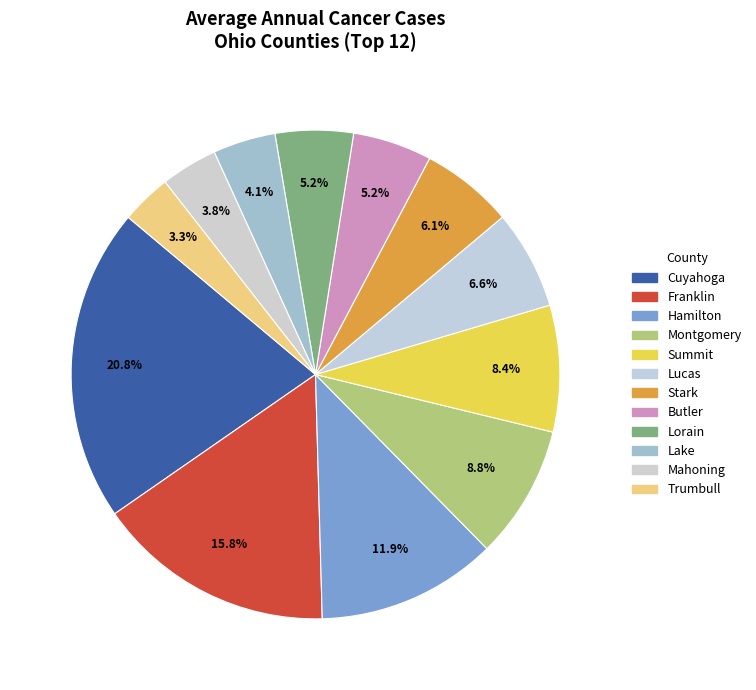

To the nearest percent, what percentage of the pie is Cuyahoga?

21%